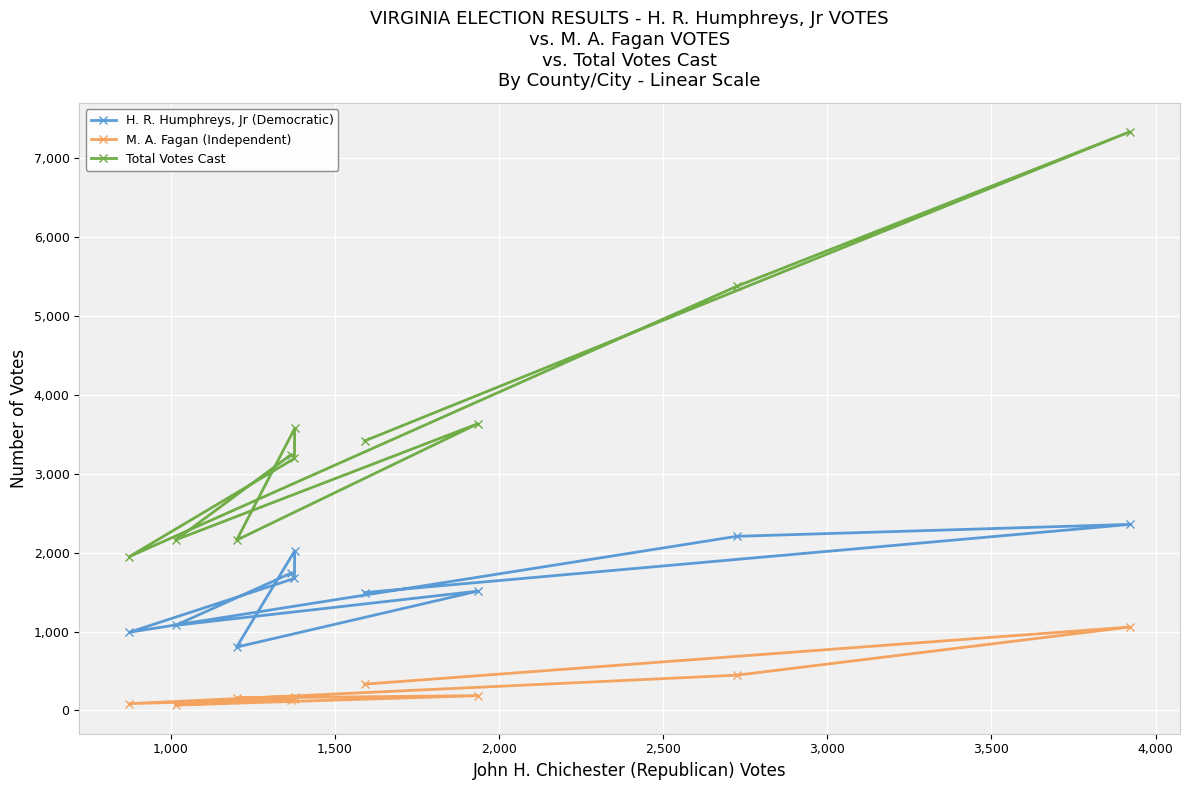

What is the difference between the maximum and minimum values in the H. R. Humphreys, Jr (Democratic) series?

1556